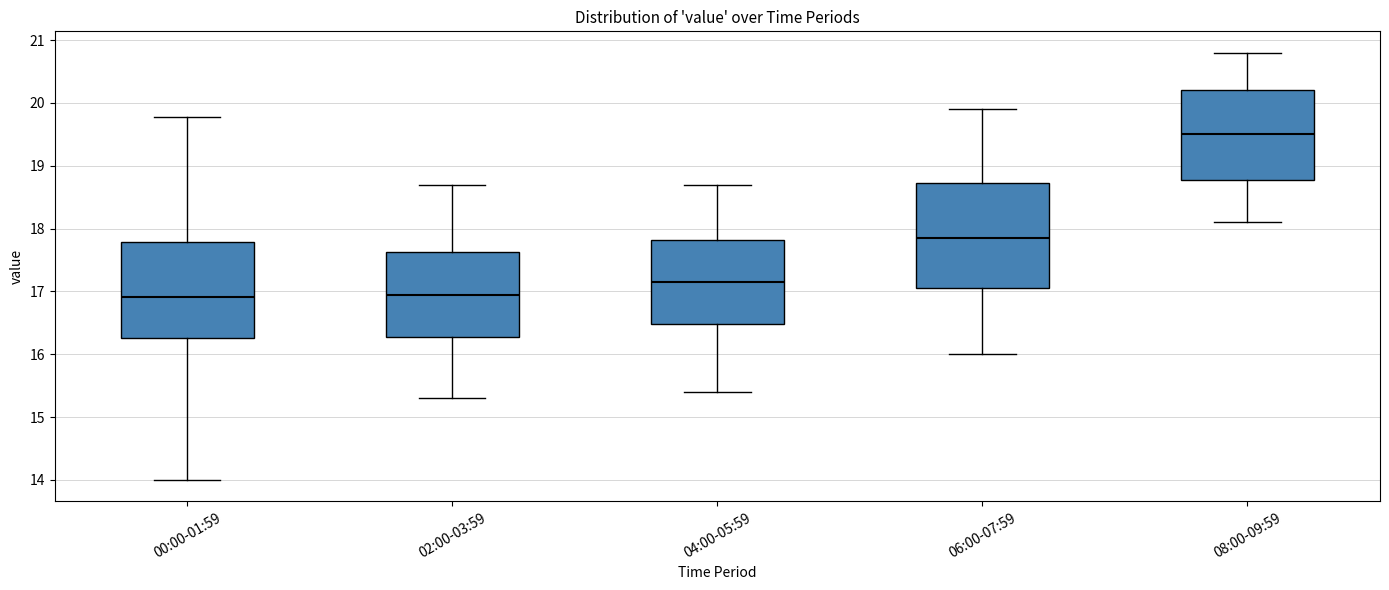

Reading left to right, read every box against the y-axis: the position of its median line, the range the box covers, and the ends of its whiskers. The values are not printed on the chart, so give them approximately, as read against the axis.

00:00-01:59: median 16.9, box 16.3 to 17.8, whiskers 14.0 to 19.8
02:00-03:59: median 17.0, box 16.3 to 17.6, whiskers 15.3 to 18.7
04:00-05:59: median 17.2, box 16.5 to 17.8, whiskers 15.4 to 18.7
06:00-07:59: median 17.9, box 17.1 to 18.7, whiskers 16.0 to 19.9
08:00-09:59: median 19.5, box 18.8 to 20.2, whiskers 18.1 to 20.8